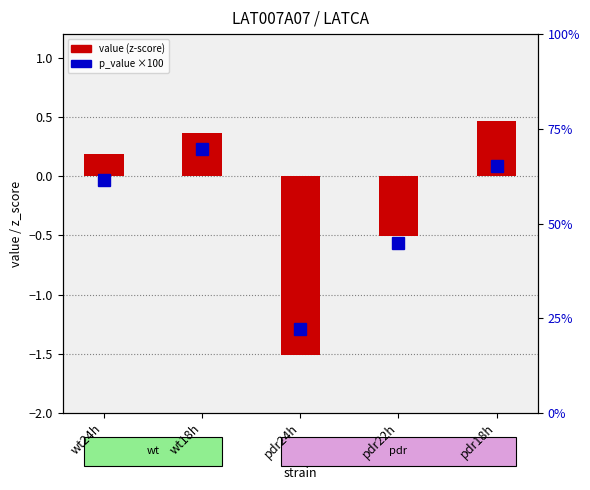

At which label does p_value (×100) first exceed 61?

wt24h